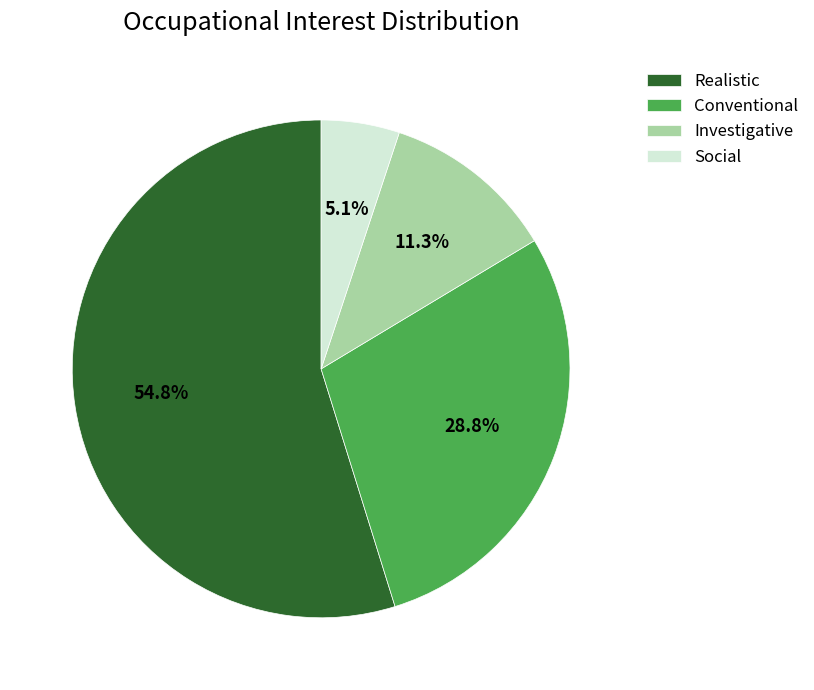

What is the largest slice in the pie chart?

Realistic